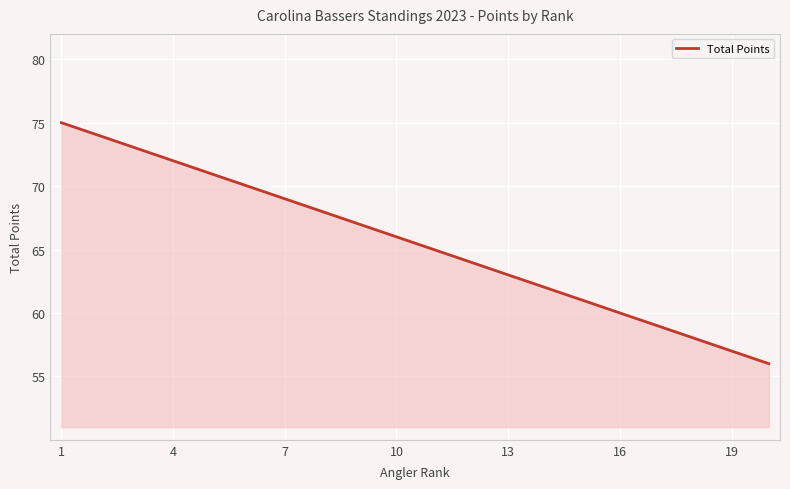

What is the smallest value displayed?

56.0